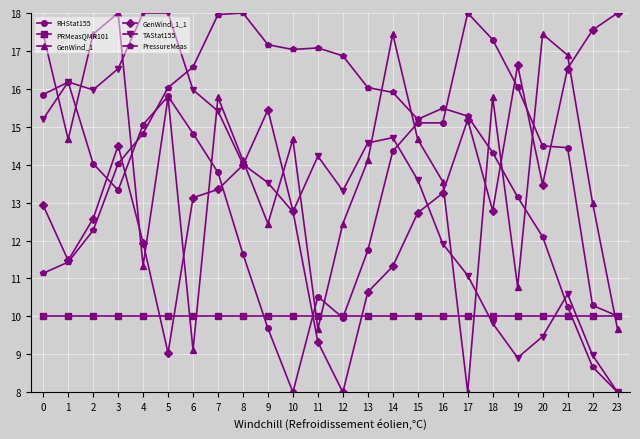

At which category does GenWind_1 reach its first local peak?

3